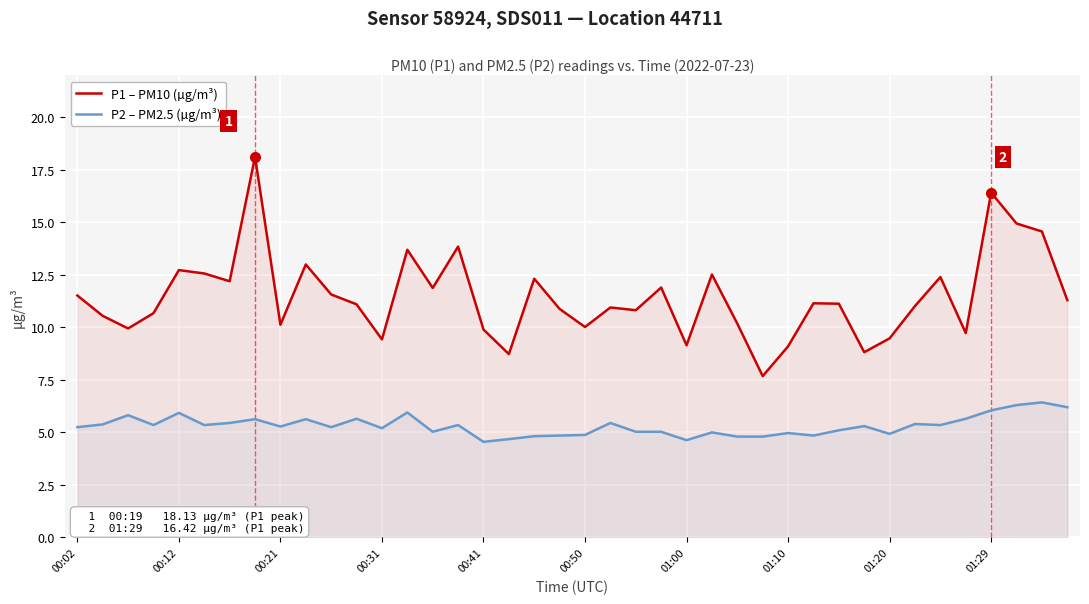

How many data points in P2 – PM2.5 (µg/m³) are above 5?

28